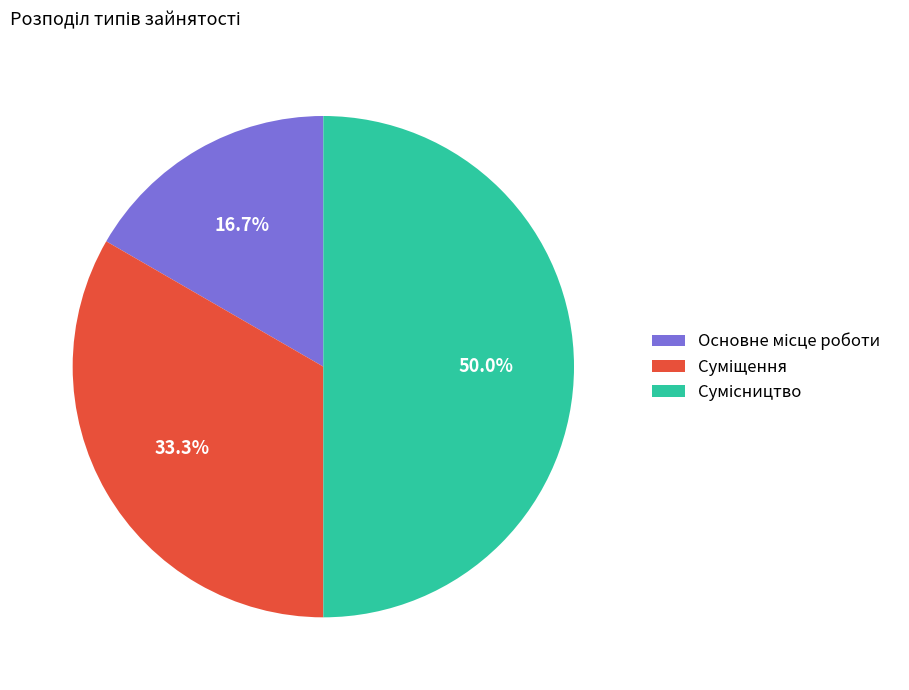

How many slices are in this pie chart?

3